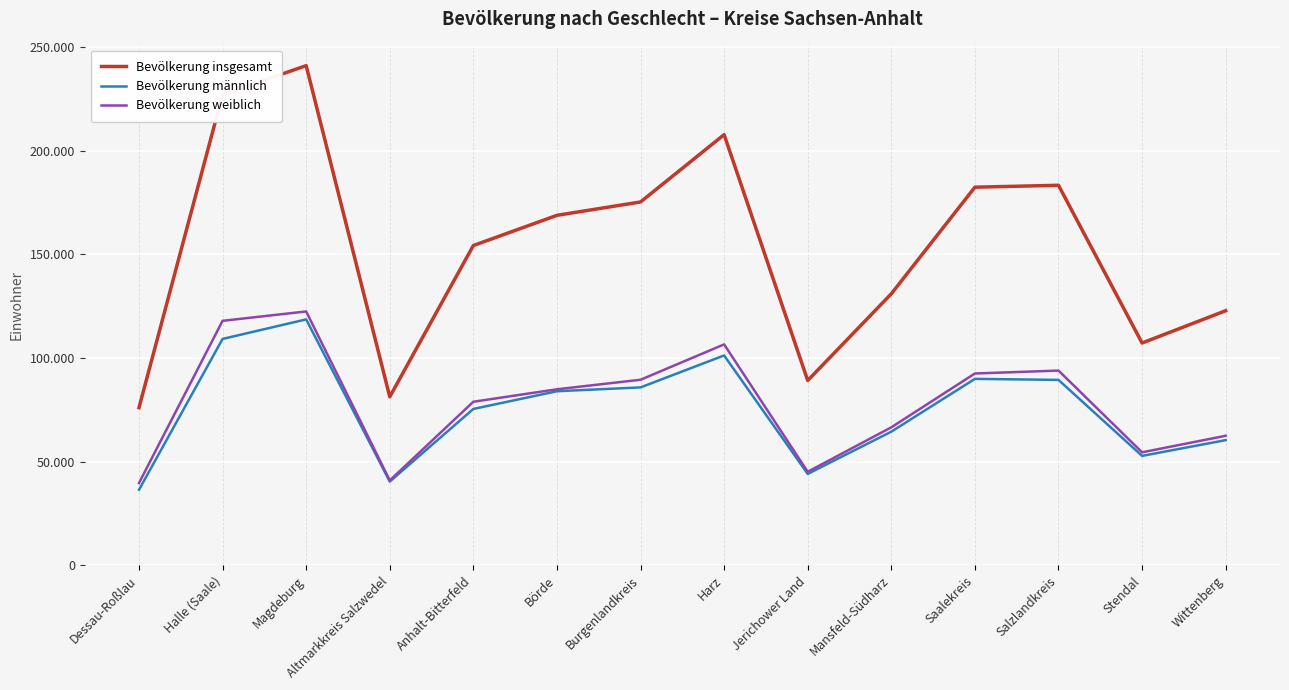

What is the average value of the Bevölkerung weiblich series?

78266